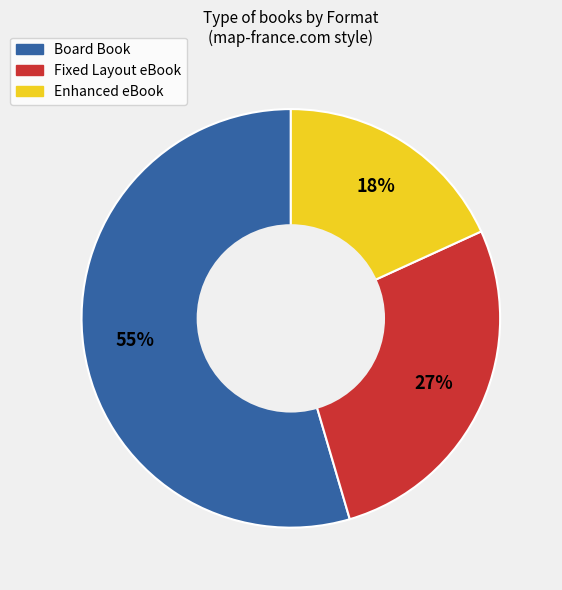

Is there any slice that represents more than half of the pie?

Yes